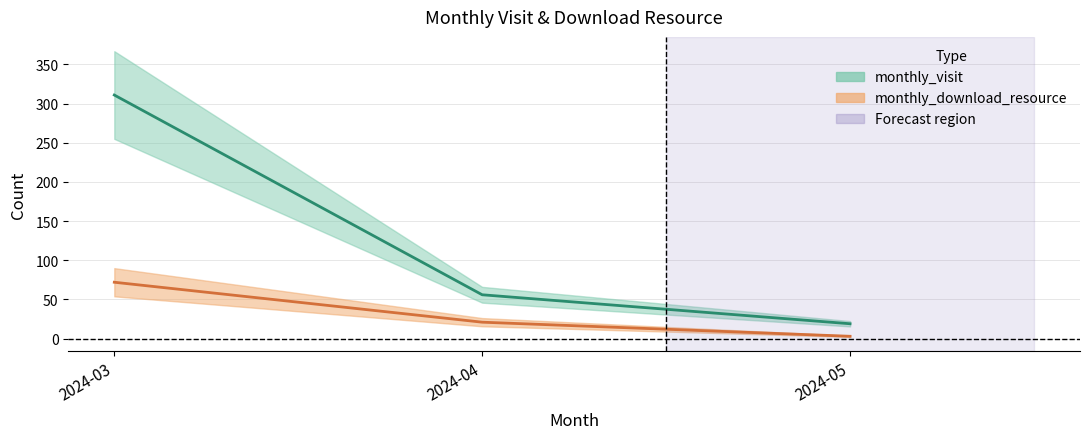

At which category is the sum across all series the highest?

2024-03